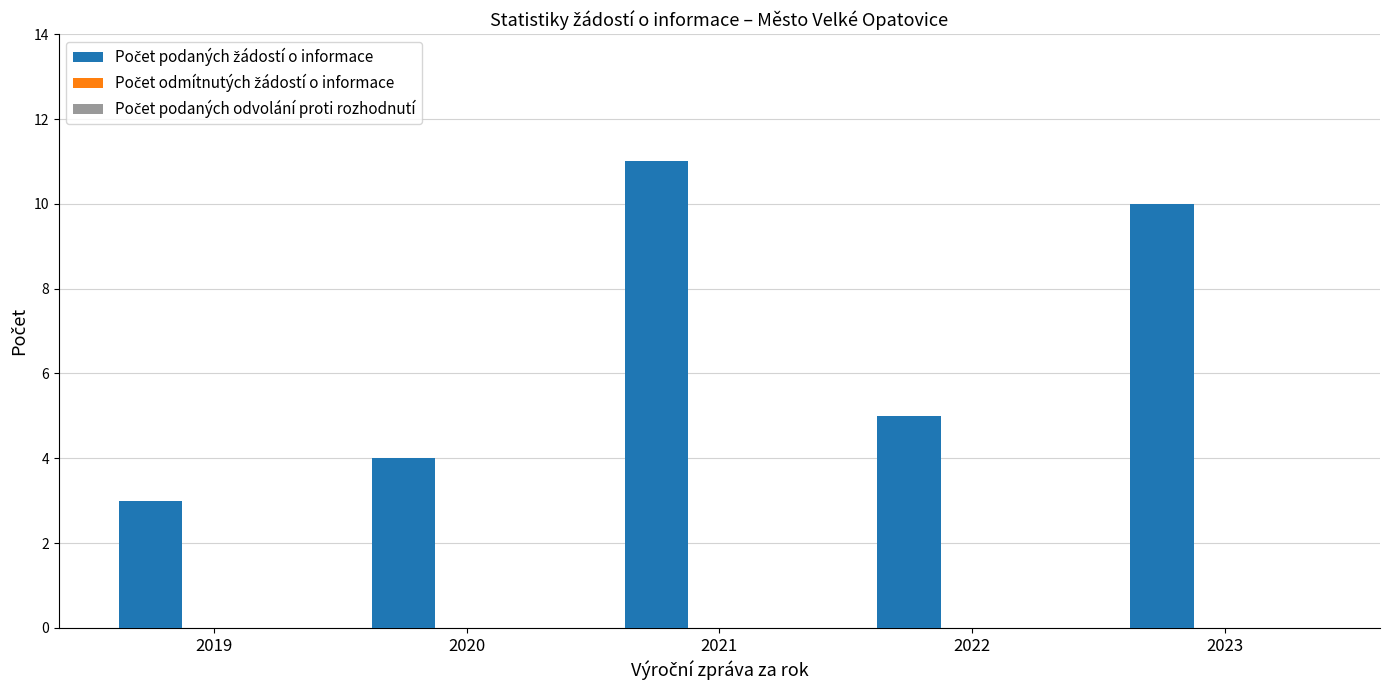

Rank the categories by value from lowest to highest.

2019, 2020, 2022, 2023, 2021